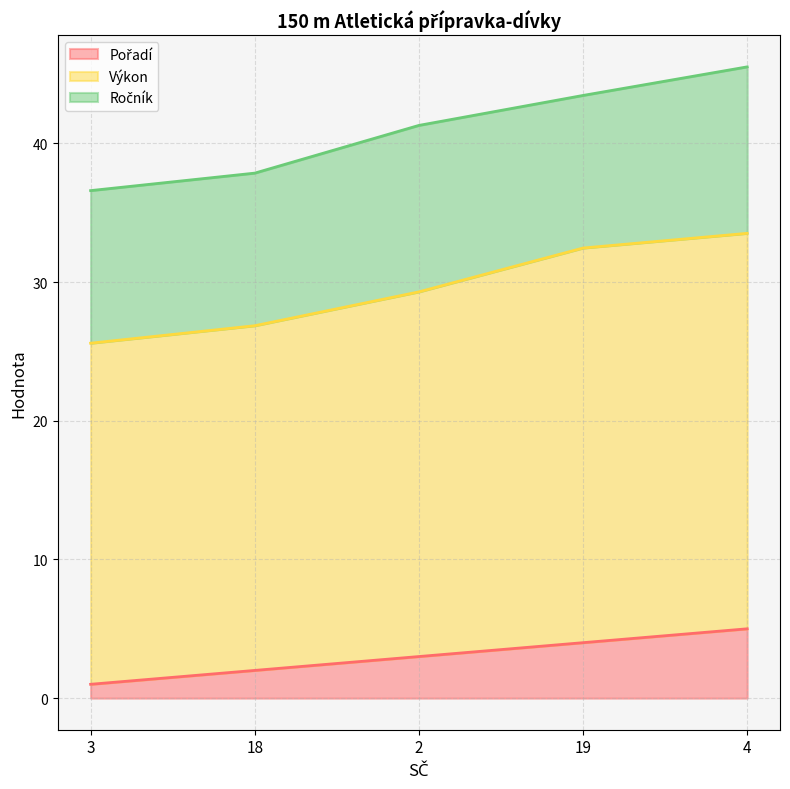

What is the total value across all series at 18?

37.9